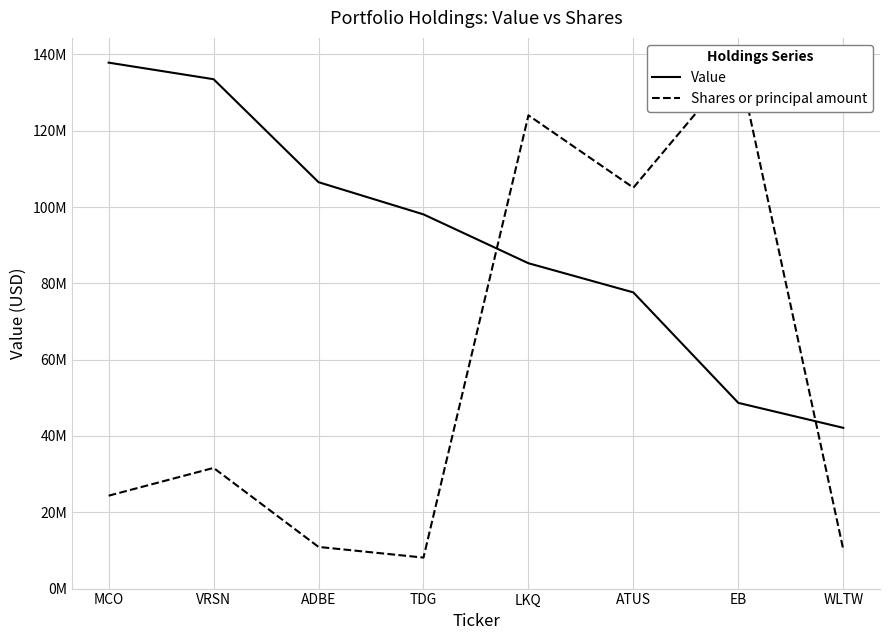

What is the sum of all Shares or principal amount values?

452283516.9